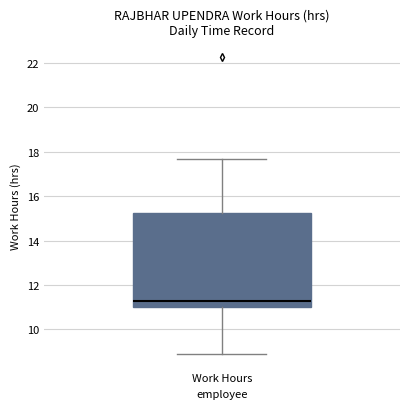

Where does the upper whisker of the box for Work Hours end on the y-axis? The values are not printed on the chart, so give them approximately, as read against the axis.

17.6